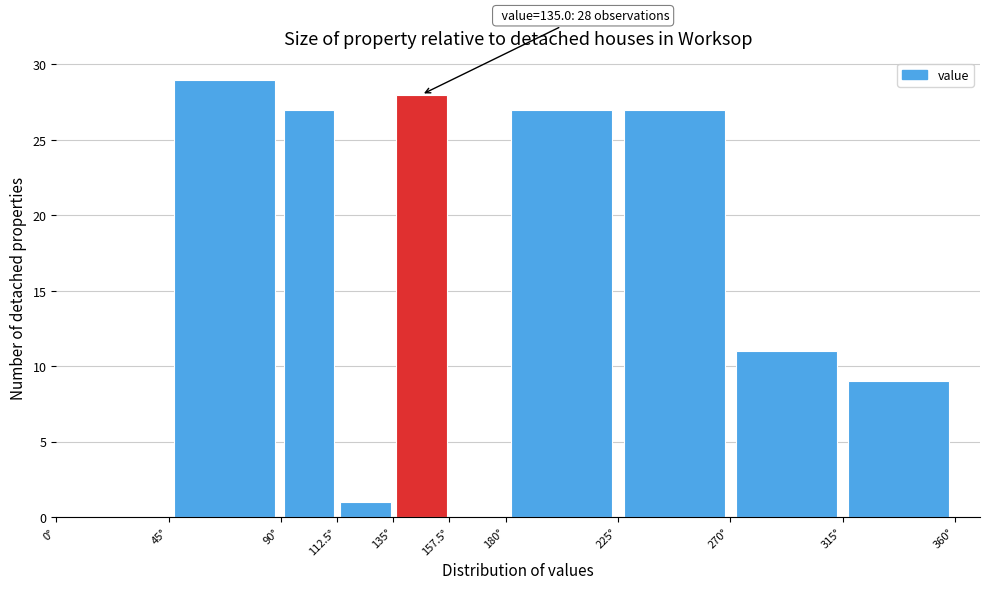

Over which range of the x-axis is the bar tallest?

45.0 to 90.0